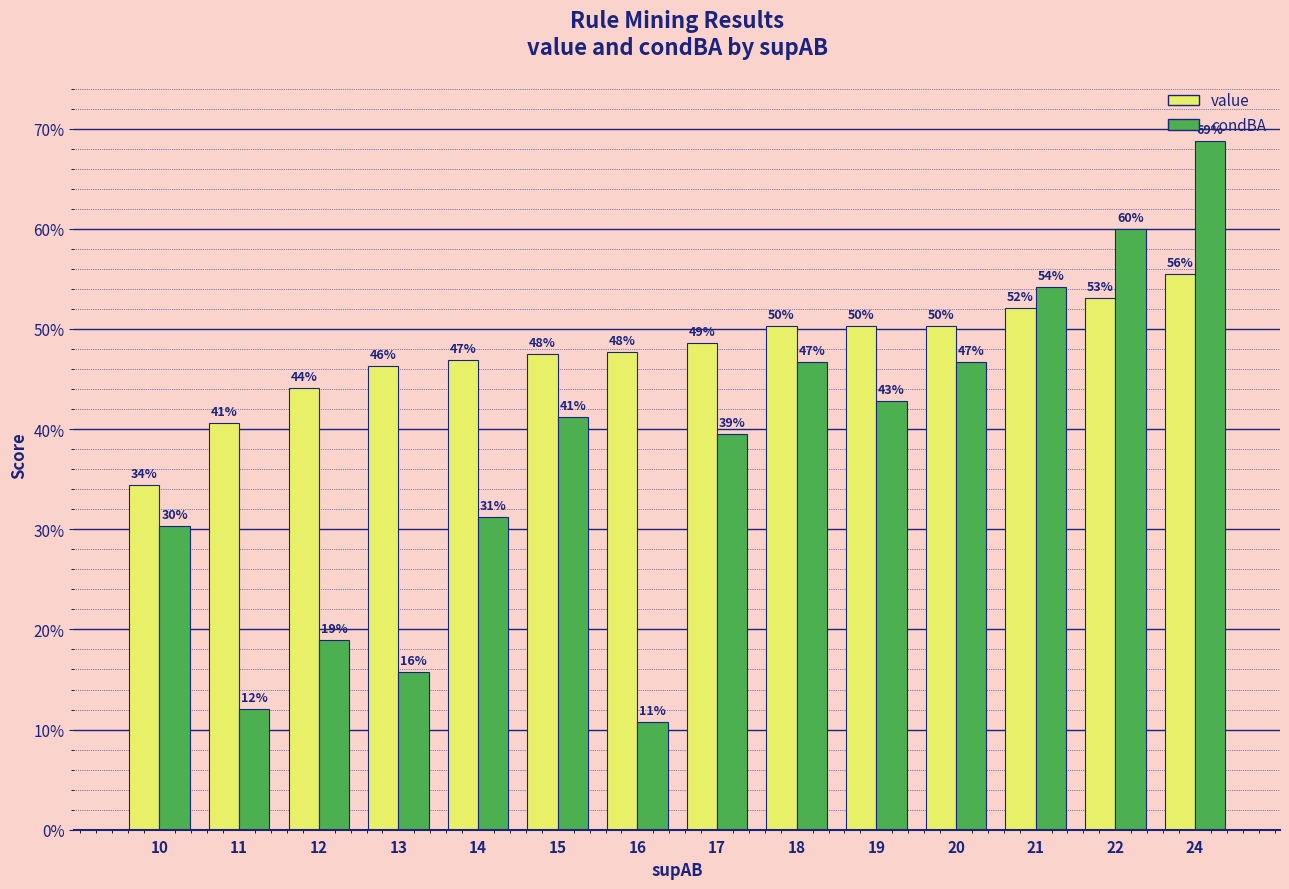

Reading right to left, extract all data points from this chart.

value: 0.6	0.5	0.5	0.5	0.5	0.5	0.5	0.5	0.5	0.5	0.5	0.4	0.4	0.3
condBA: 0.7	0.6	0.5	0.5	0.4	0.5	0.4	0.1	0.4	0.3	0.2	0.2	0.1	0.3